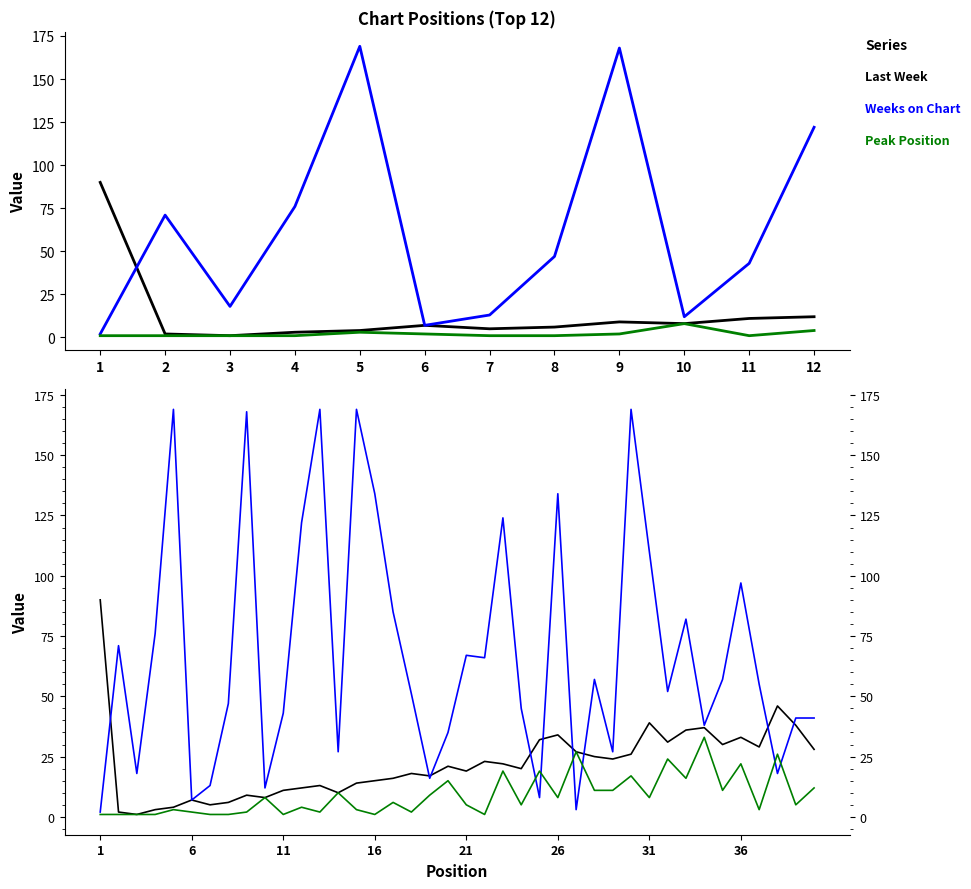

Reading right to left, transcribe all the data shown in this chart.

Last Week: 28	38	46	29	33	30	37	36	31	39	26	24	25	27	34	32	20	22	23	19	21	17	18	16	15	14	10	13	12	11	8	9	6	5	7	4	3	1	2	90
Weeks on Chart: 41	41	18	55	97	57	38	82	52	110	169	27	57	3	134	8	45	124	66	67	35	16	51	85	134	169	27	169	122	43	12	168	47	13	7	169	76	18	71	2
Peak Position: 12	5	26	3	22	11	33	16	24	8	17	11	11	27	8	19	5	19	1	5	15	9	2	6	1	3	10	2	4	1	8	2	1	1	2	3	1	1	1	1